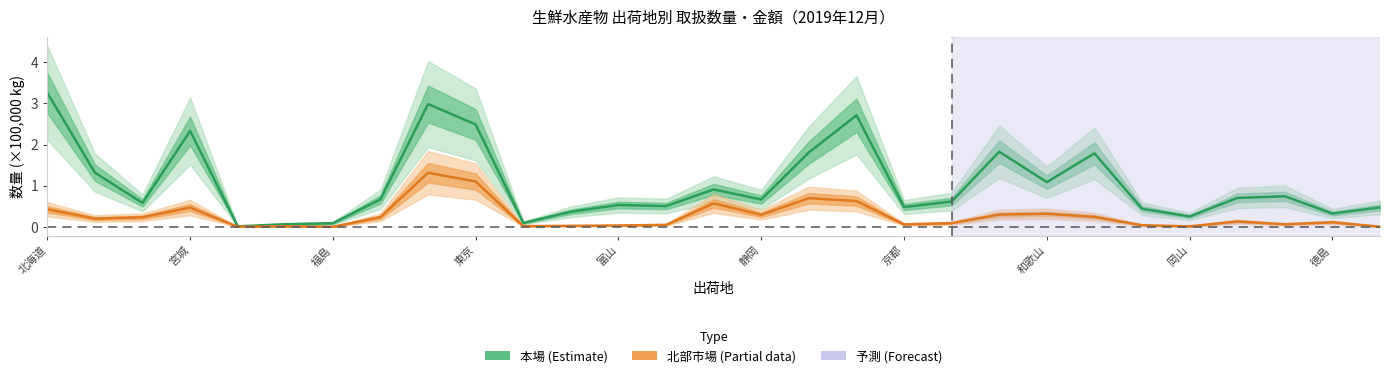

Is the value of 北部市場_数量 at 静岡 greater than the value of 本場_数量 at 北海道?

No